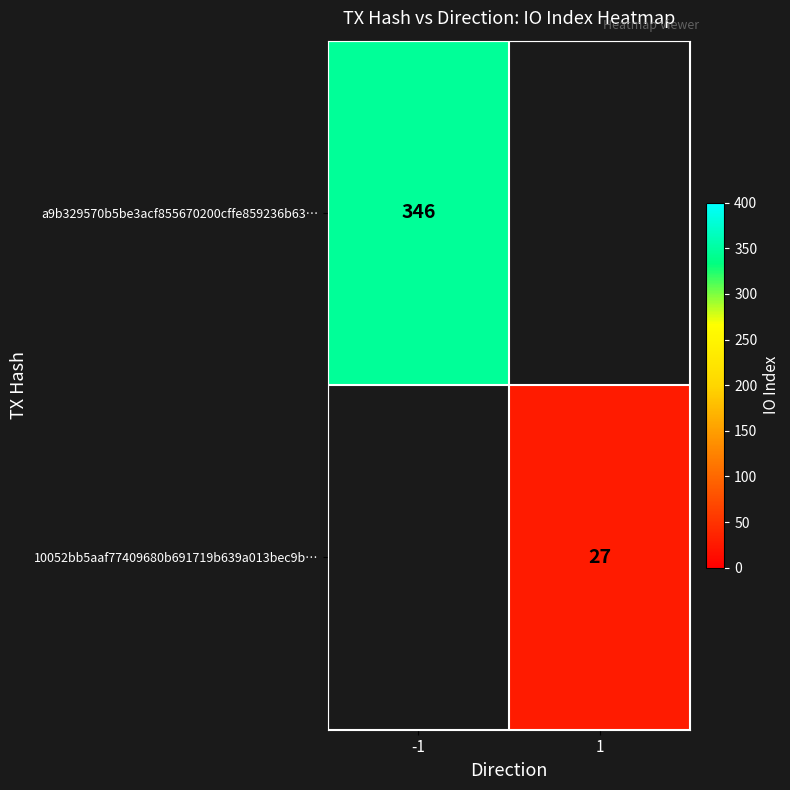

The a9b329570b5be3acf855670200cffe859236b63… series shows 158 at -1. True or false?

False